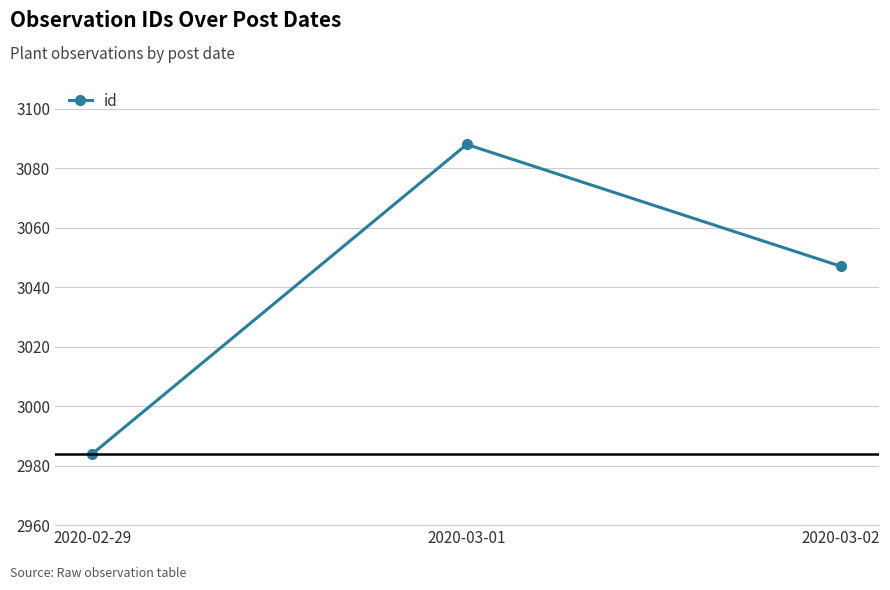

Between 2020-03-02 and 2020-03-01, which is larger?

2020-03-01